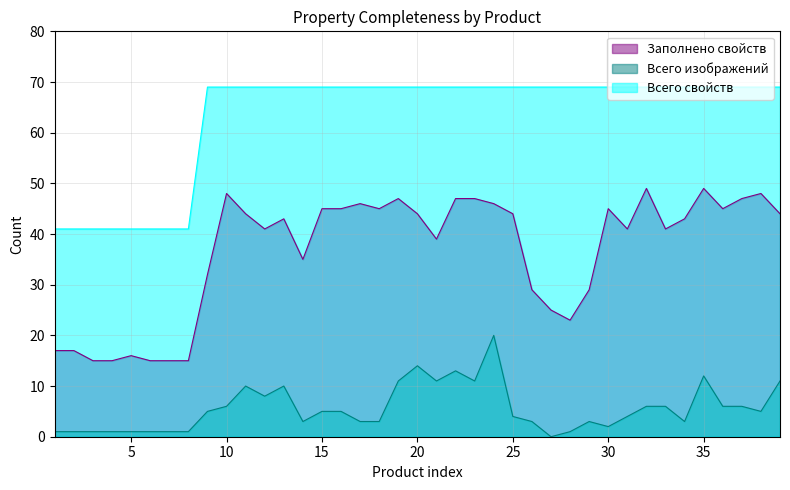

Which series has the largest range (max minus min)?

Заполнено свойств